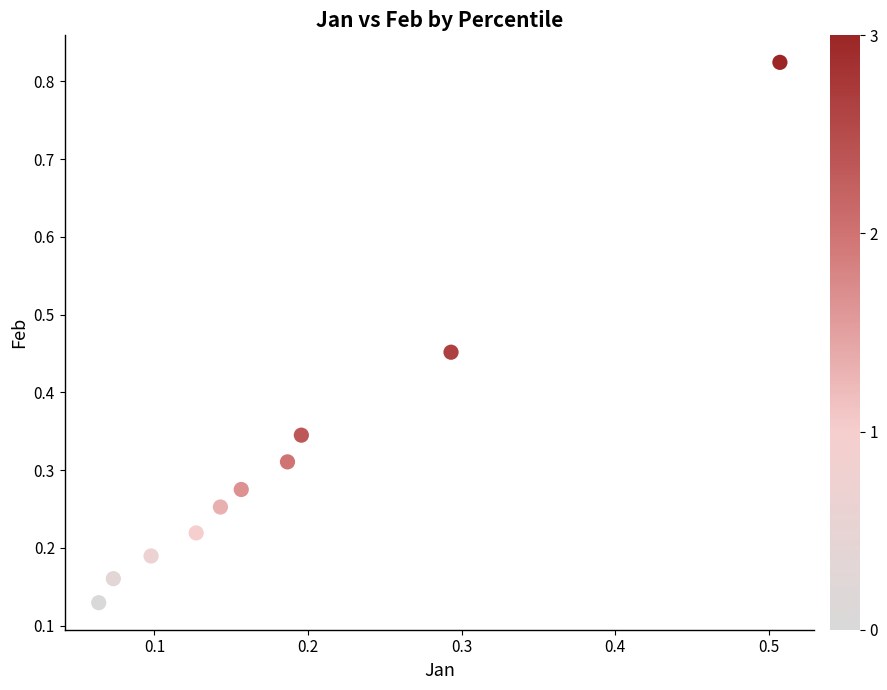

What is the range of Y values (max minus min)?

0.7